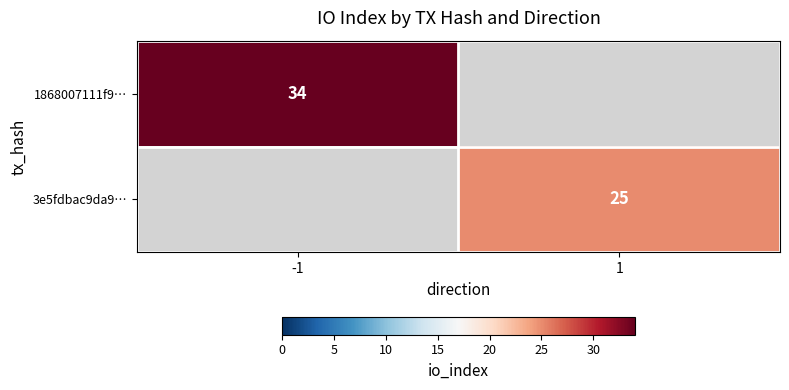

The value of 1868007111f9… at -1 is 34. True or false?

True